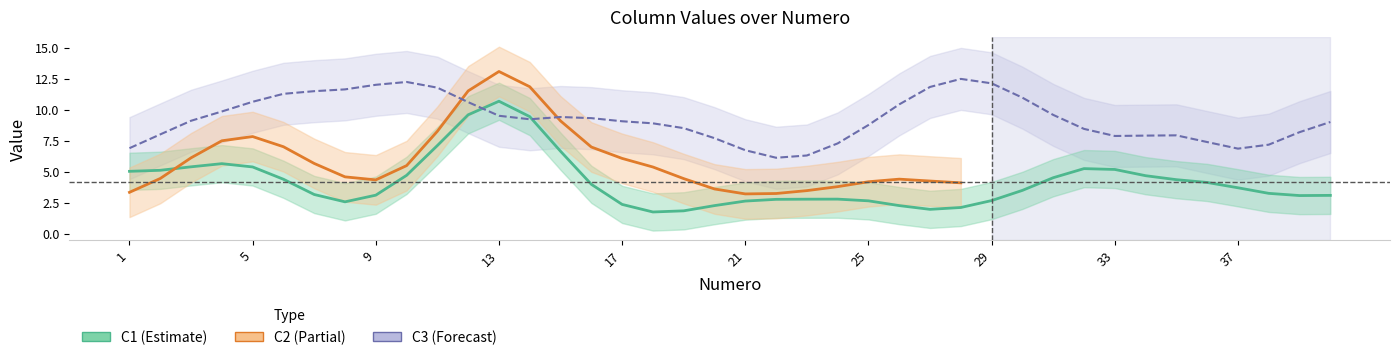

What is the average value of the C1 series?

4